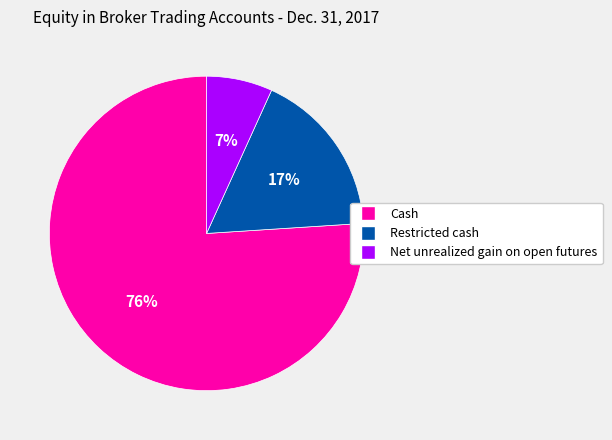

Rank the categories by value from highest to lowest.

Cash, Restricted cash, Net unrealized gain on open futures